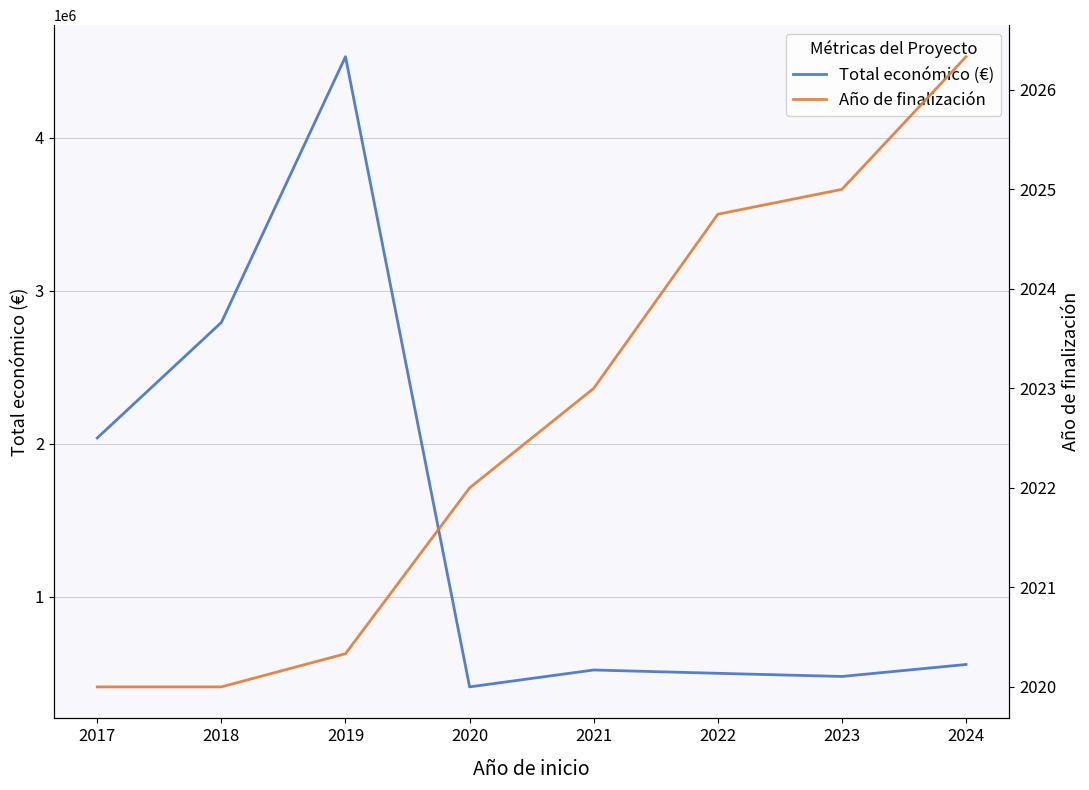

What is the sum of the Año de finalización values at 2023 and 2017?

4045.0